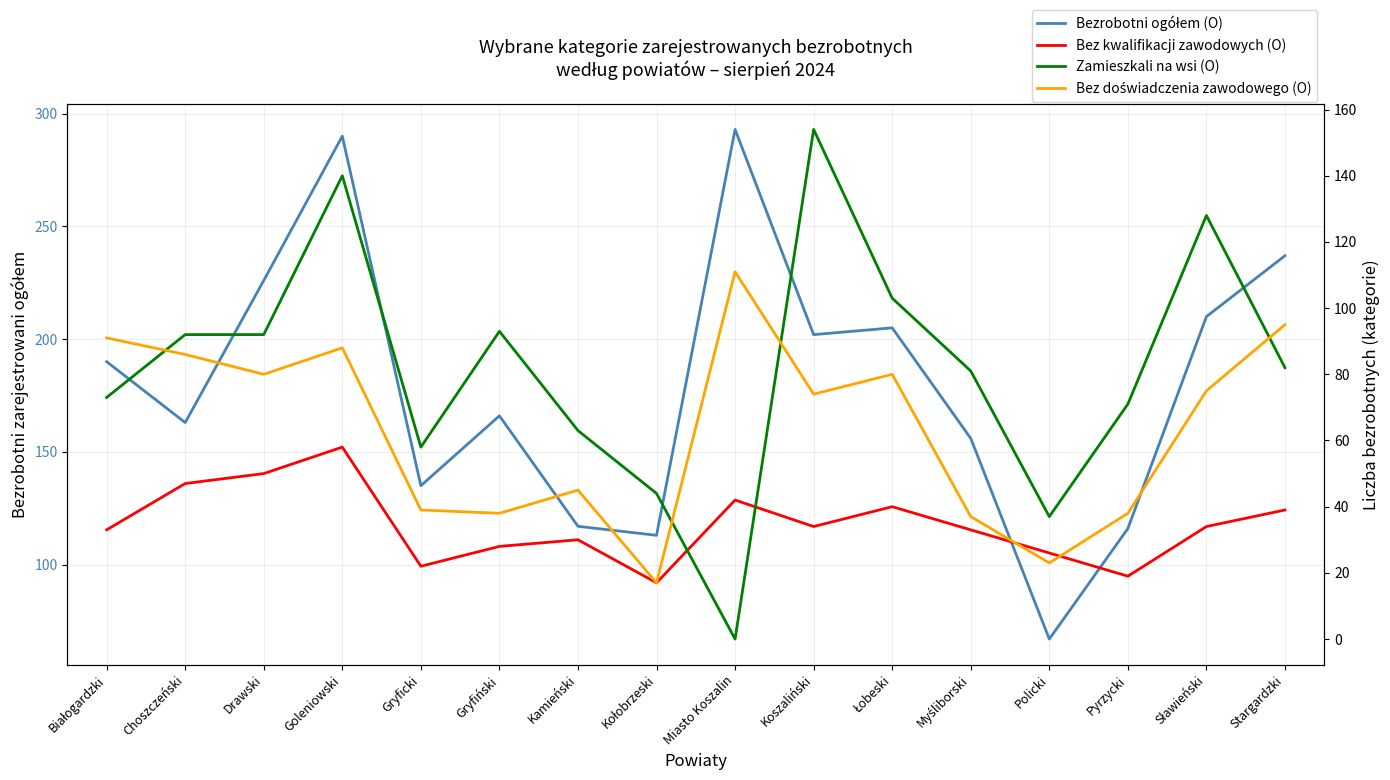

At which category is the sum across all series the highest?

Goleniowski